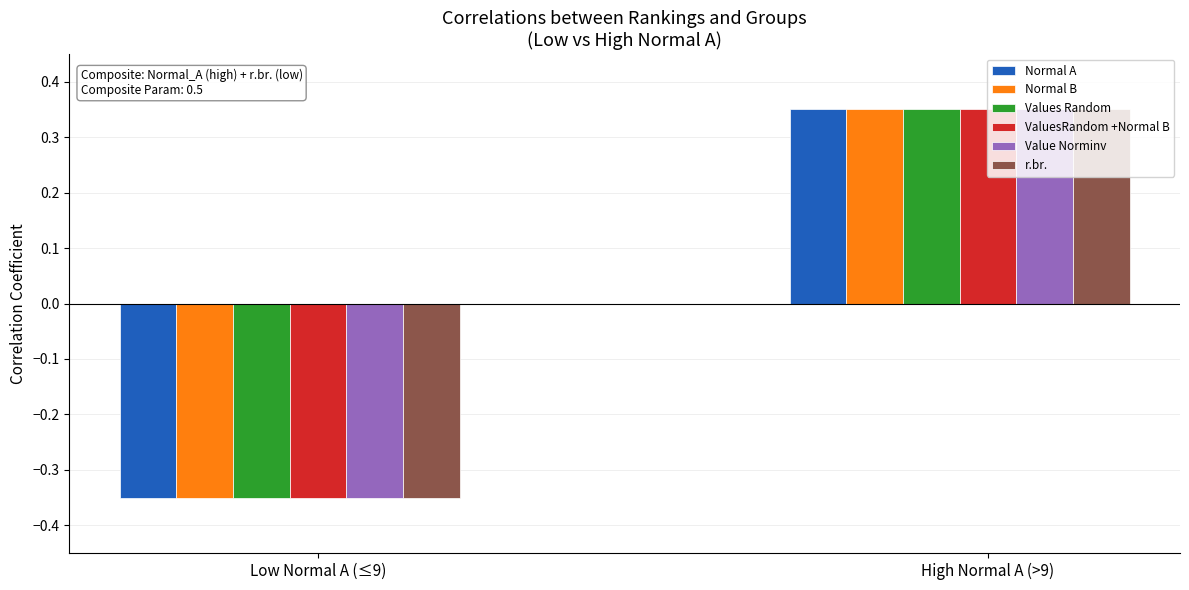

How many groups of bars are there?

2